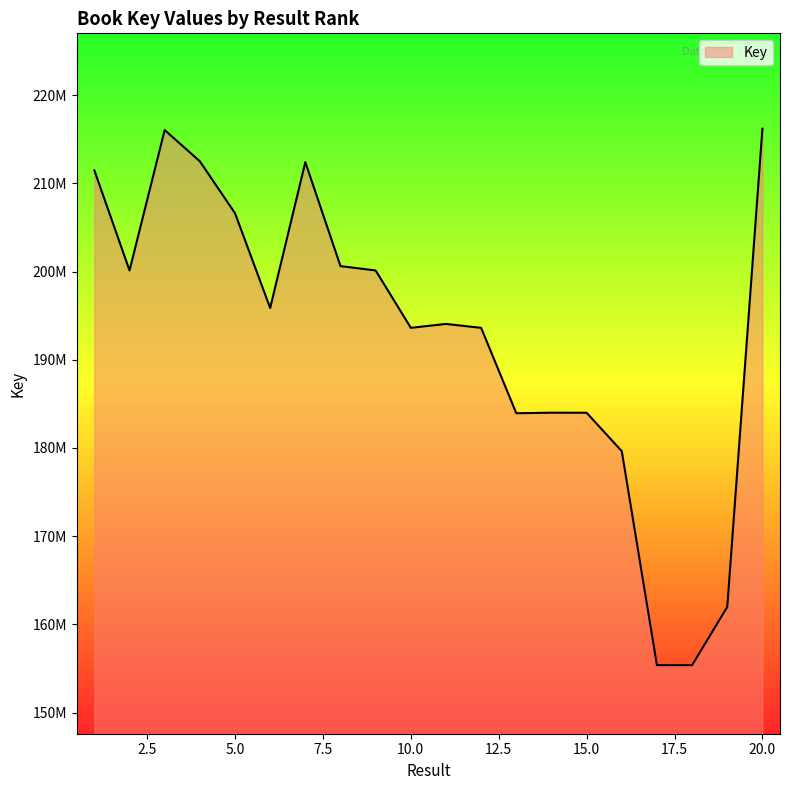

Where is the first local minimum?

2